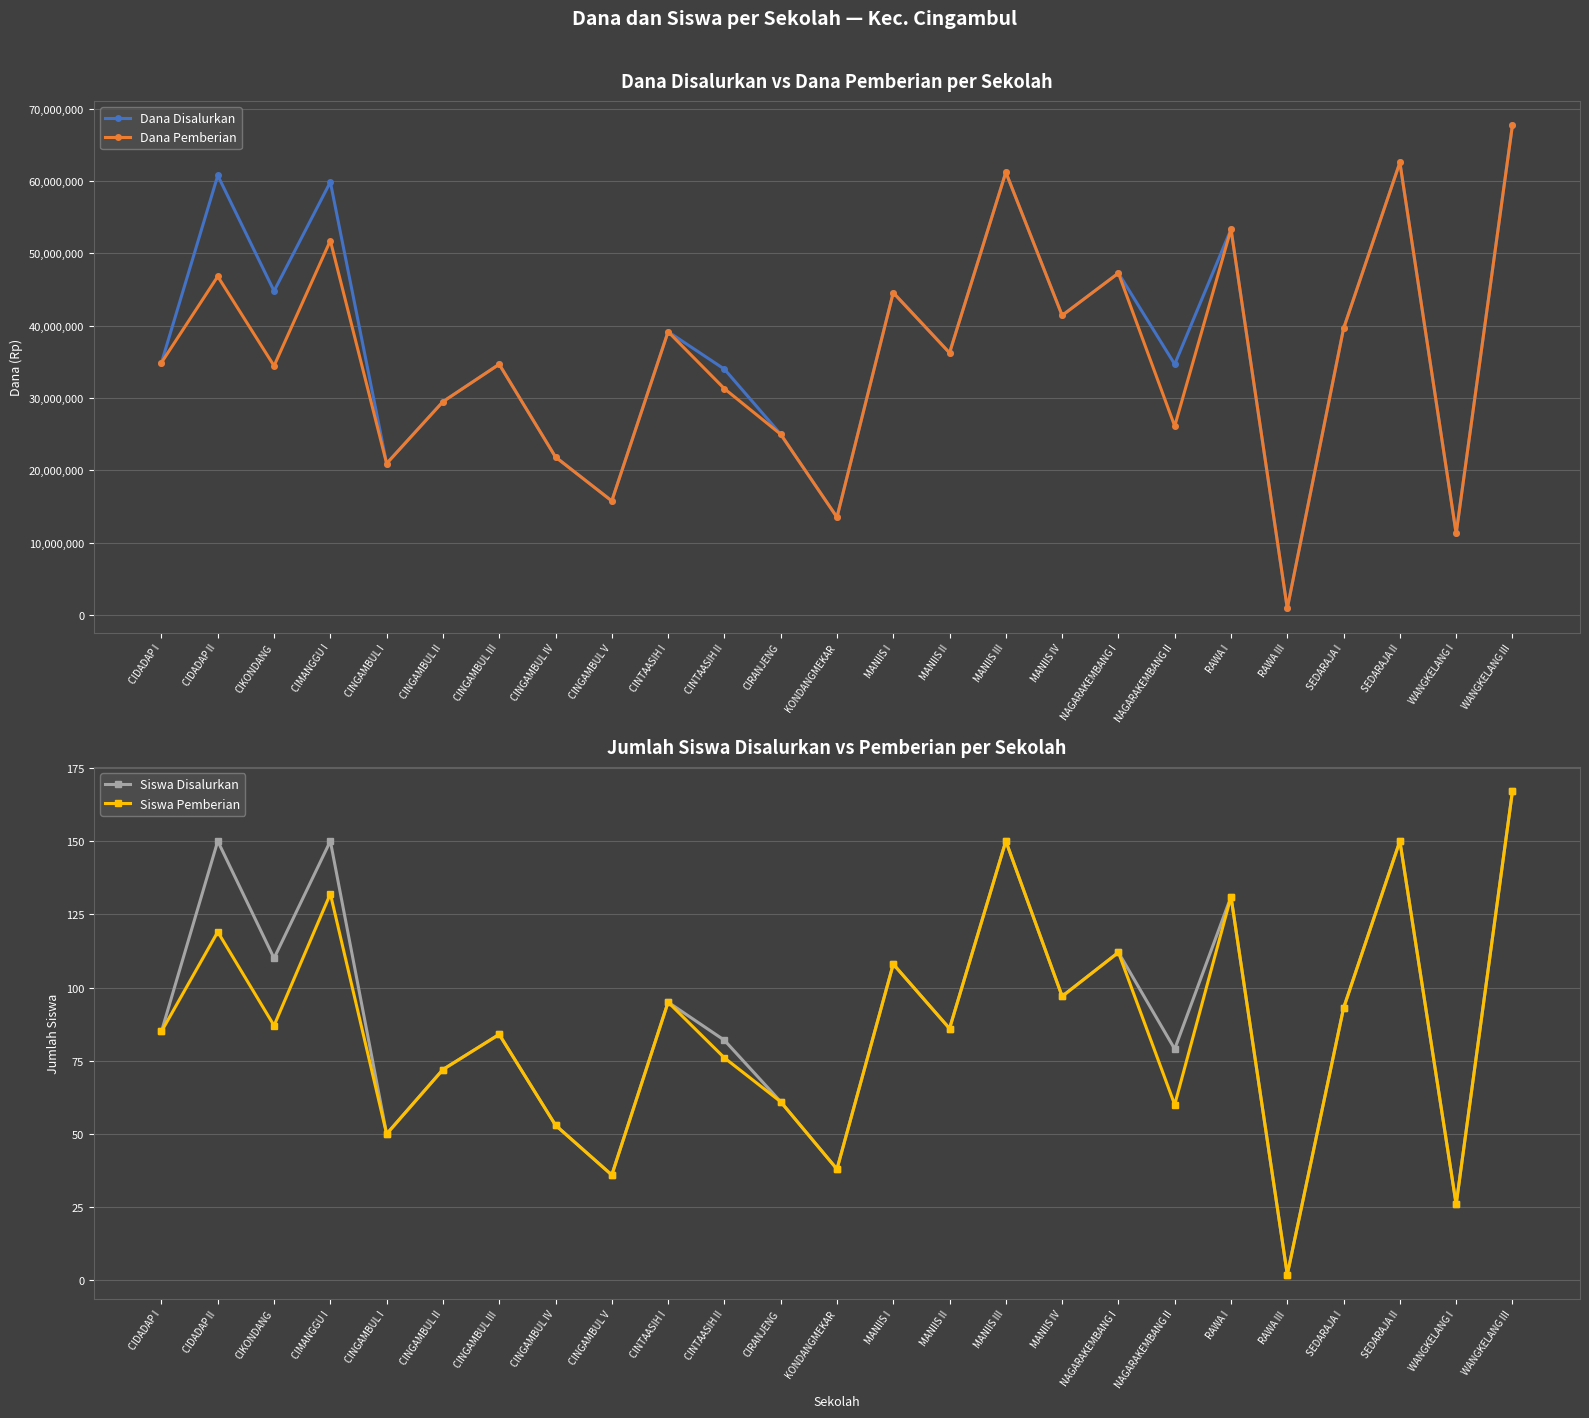

Rank the series by their maximum value, from highest to lowest.

Dana Disalurkan, Dana Pemberian, Siswa Disalurkan, Siswa Pemberian